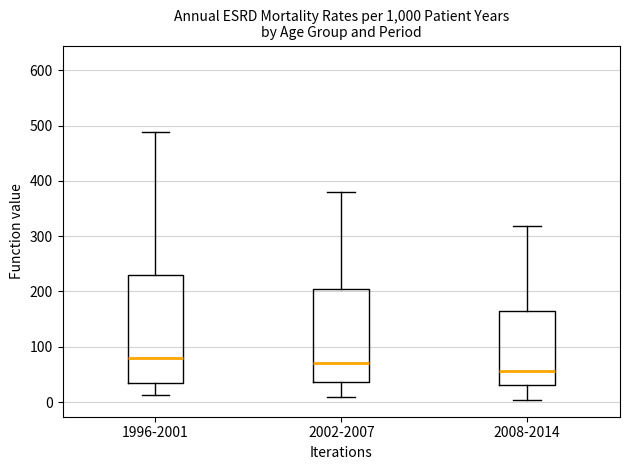

Reading left to right, read every box against the y-axis: the position of its median line, the range the box covers, and the ends of its whiskers. The values are not printed on the chart, so give them approximately, as read against the axis.

1996-2001: median 80, box 40 to 230, whiskers 10 to 490
2002-2007: median 70, box 40 to 200, whiskers 10 to 380
2008-2014: median 60, box 30 to 170, whiskers 0 to 320